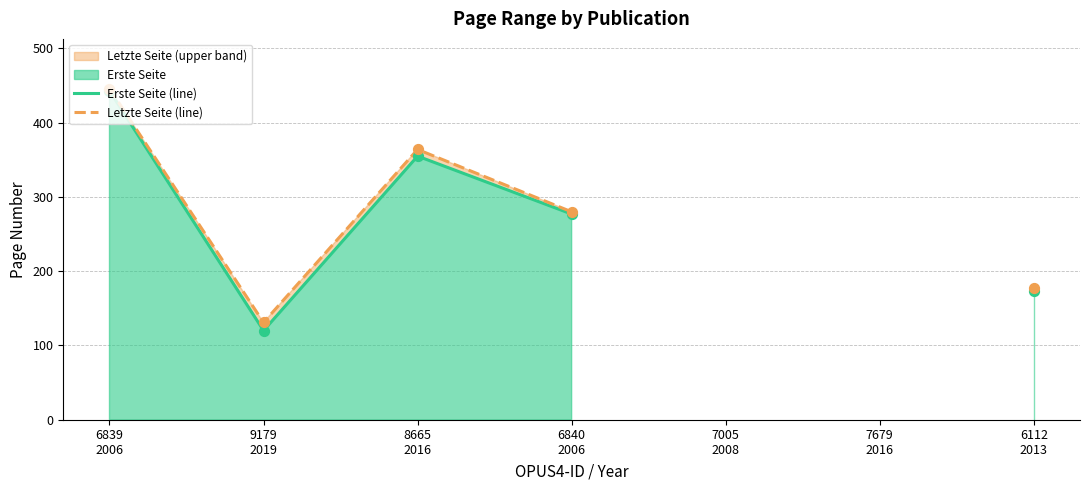

What are all the series names shown in the legend?

Erste Seite (line), Letzte Seite (line)